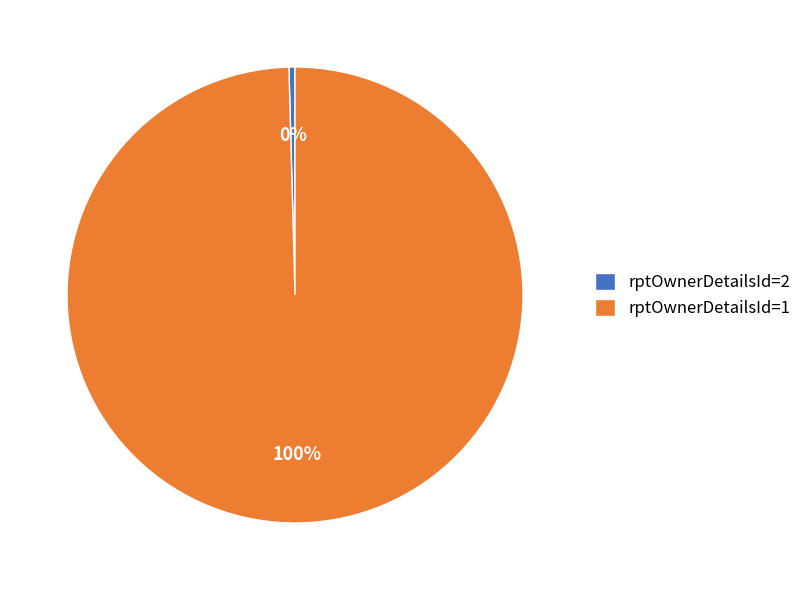

Does rptOwnerDetailsId=2 represent more than half of the total?

No